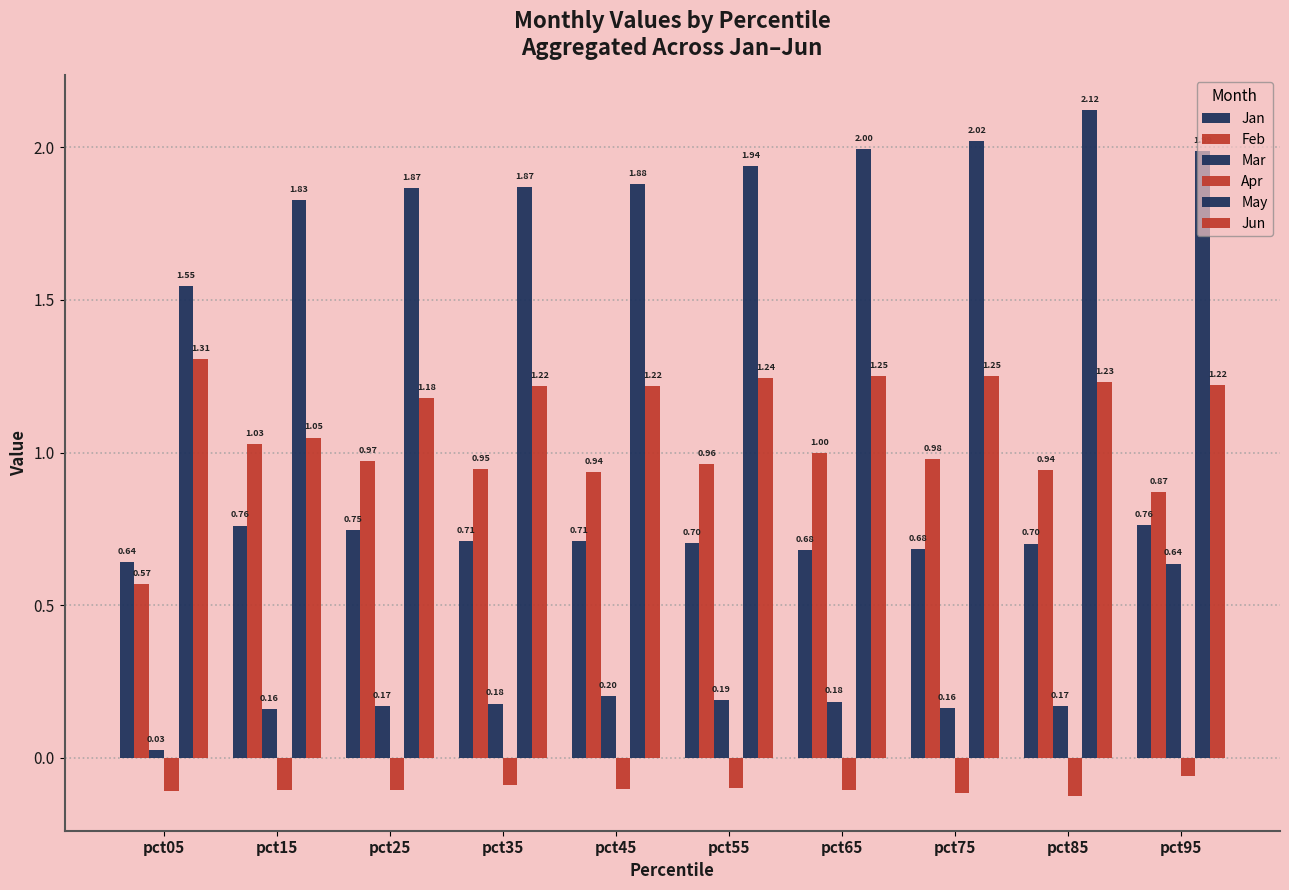

Reading left to right, transcribe all the data shown in this chart.

Jan: pct05=0.6	pct15=0.8	pct25=0.7	pct35=0.7	pct45=0.7	pct55=0.7	pct65=0.7	pct75=0.7	pct85=0.7	pct95=0.8
Feb: pct05=0.6	pct15=1.0	pct25=1.0	pct35=0.9	pct45=0.9	pct55=1.0	pct65=1.0	pct75=1.0	pct85=0.9	pct95=0.9
Mar: pct05=0.0	pct15=0.2	pct25=0.2	pct35=0.2	pct45=0.2	pct55=0.2	pct65=0.2	pct75=0.2	pct85=0.2	pct95=0.6
Apr: pct05=-0.1	pct15=-0.1	pct25=-0.1	pct35=-0.1	pct45=-0.1	pct55=-0.1	pct65=-0.1	pct75=-0.1	pct85=-0.1	pct95=-0.1
May: pct05=1.5	pct15=1.8	pct25=1.9	pct35=1.9	pct45=1.9	pct55=1.9	pct65=2.0	pct75=2.0	pct85=2.1	pct95=2.0
Jun: pct05=1.3	pct15=1.0	pct25=1.2	pct35=1.2	pct45=1.2	pct55=1.2	pct65=1.3	pct75=1.3	pct85=1.2	pct95=1.2